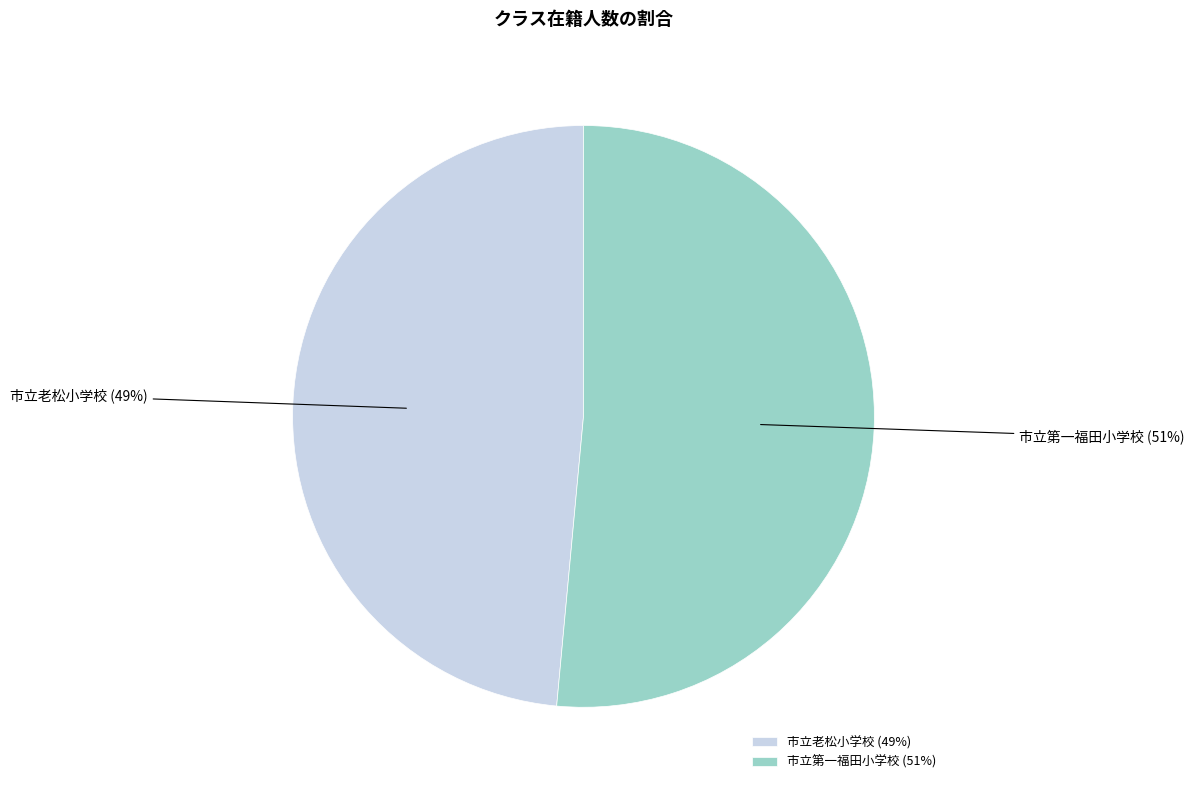

To the nearest percent, what is the average slice percentage?

50%